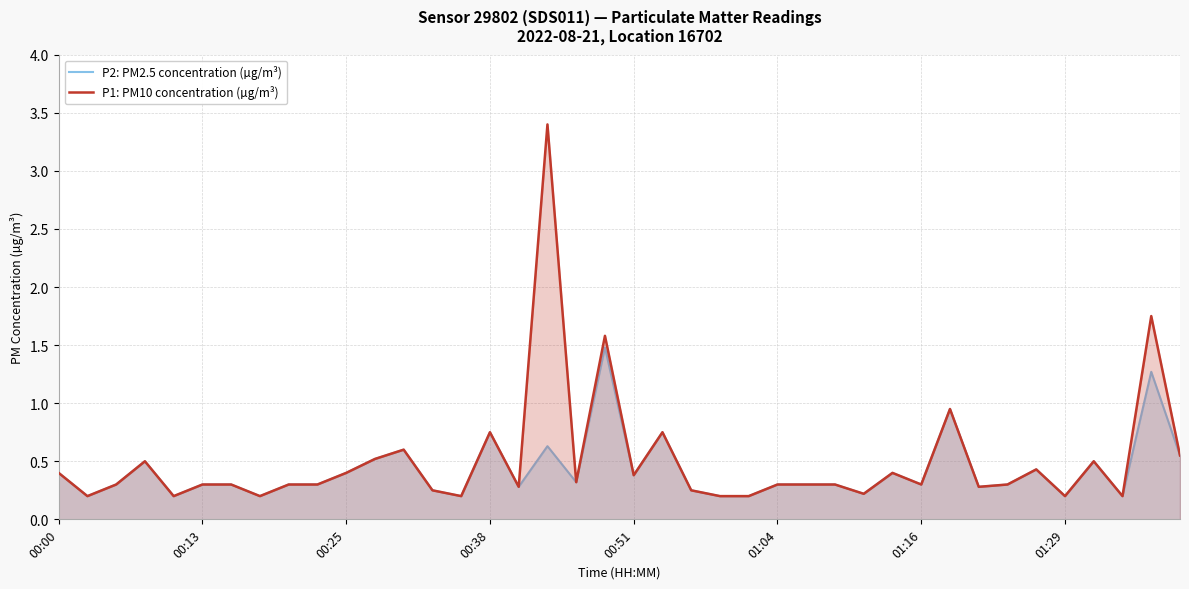

Which series changed the most between 29 and 34?

P2: PM2.5 concentration (µg/m³)